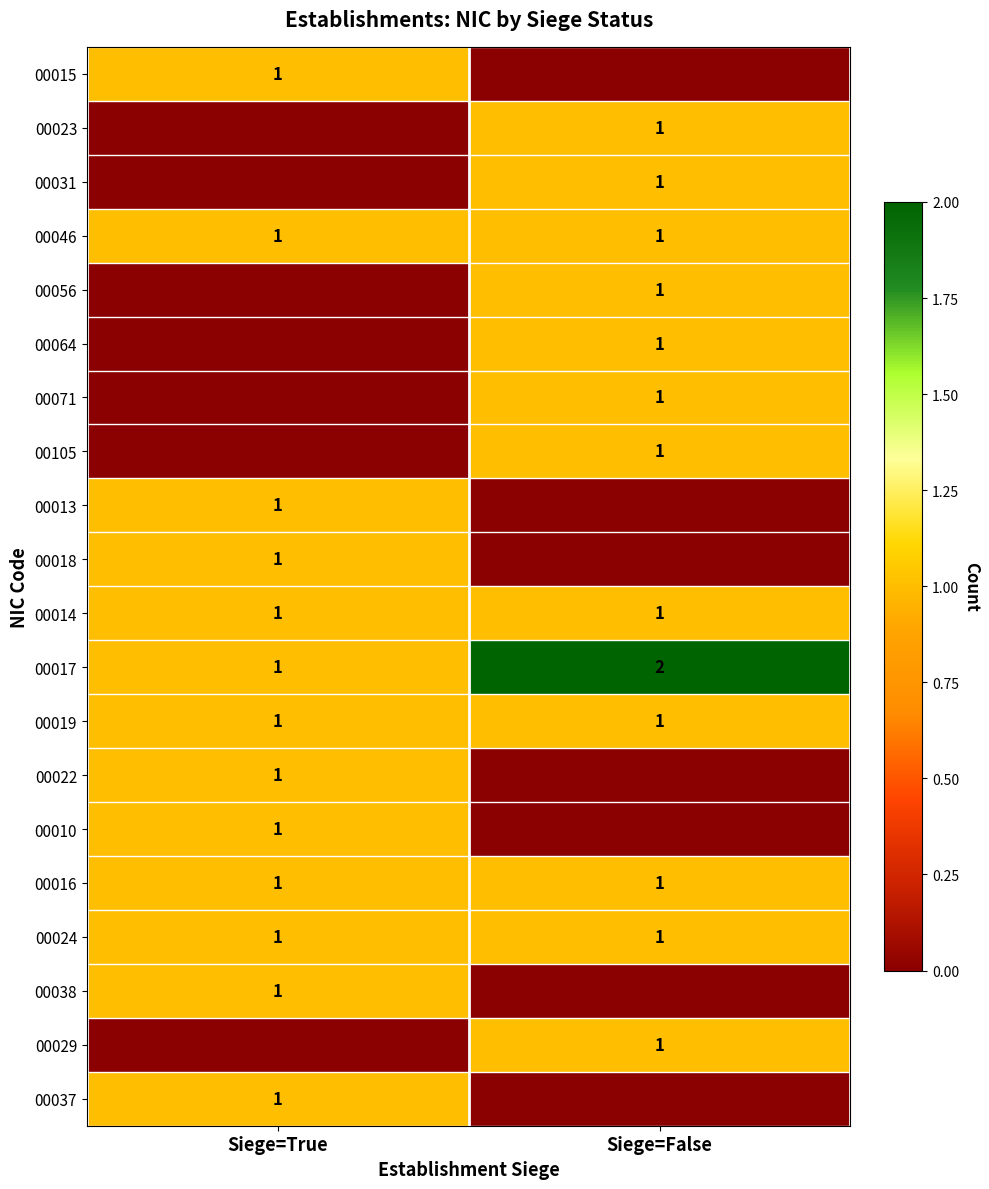

What is the total value across all series at Siege=False?

14